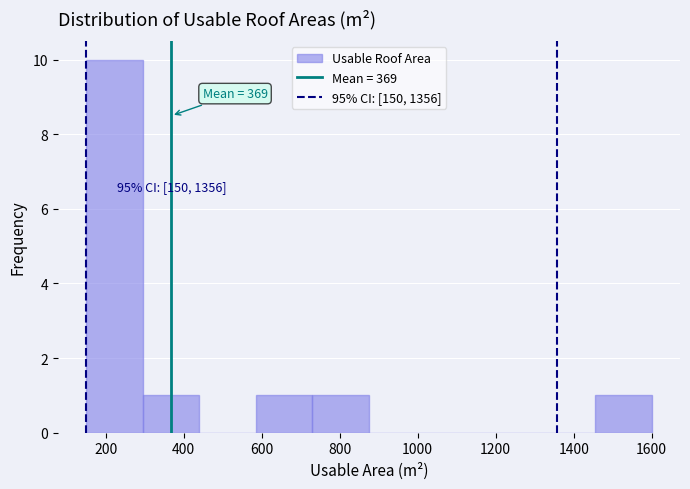

Over which range of the x-axis is the bar tallest?

150 to 295